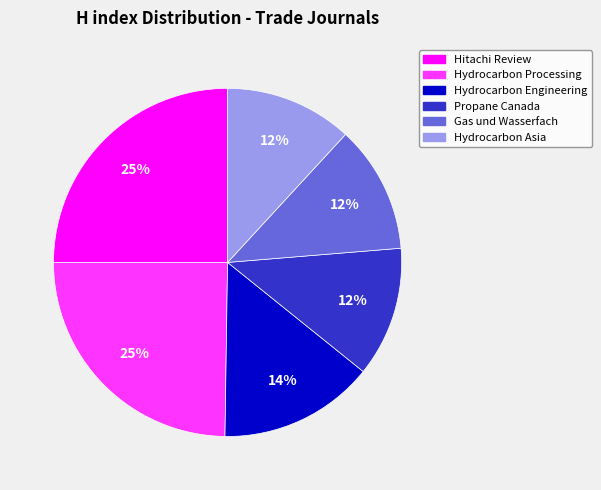

Between Hydrocarbon Engineering and Hydrocarbon Processing, which is larger?

Hydrocarbon Processing